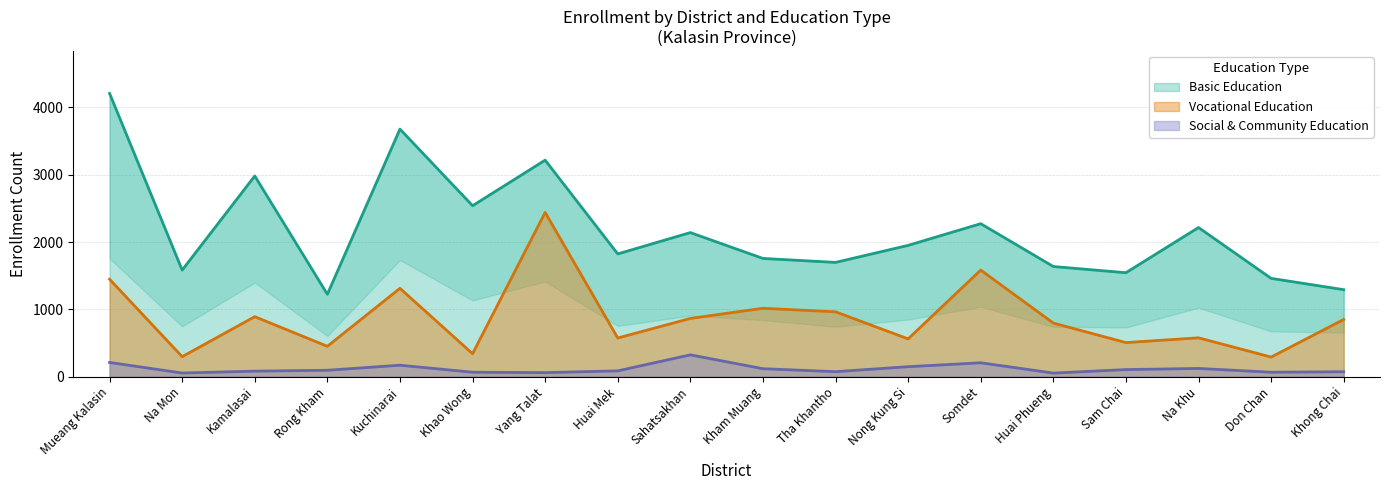

True or false: Basic Education has a value of 1759 at Rong Kham.

False